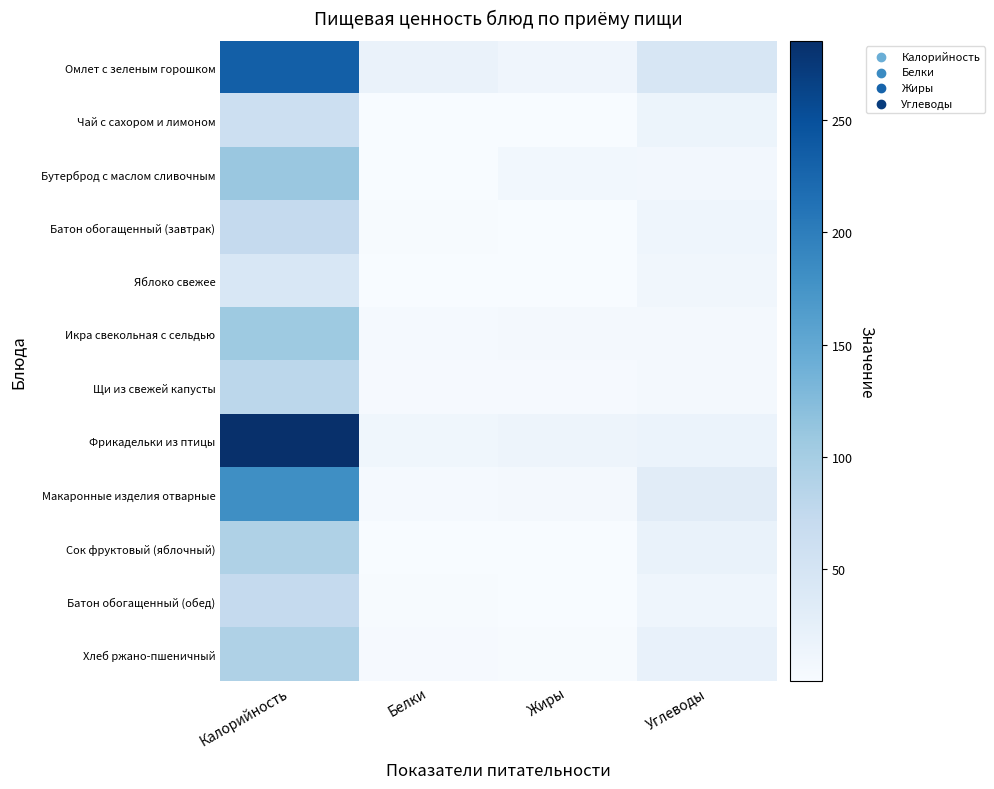

Reading left to right, extract all data points from this chart.

Омлет с зеленым горошком: Калорийность=232.9	Белки=18.8	Жиры=12.3	Углеводы=44.8
Чай с сахором и лимоном: Калорийность=62.0	Белки=0.3	Жиры=0.1	Углеводы=15.2
Бутерброд с маслом сливочным: Калорийность=110.0	Белки=1.1	Жиры=8.4	Углеводы=7.5
Батон обогащенный (завтрак): Калорийность=71.9	Белки=2.0	Жиры=1.2	Углеводы=13.0
Яблоко свежее: Калорийность=44.4	Белки=0.4	Жиры=0.4	Углеводы=9.8
Икра свекольная с сельдью: Калорийность=106.8	Белки=4.2	Жиры=4.6	Углеводы=6.1
Щи из свежей капусты: Калорийность=79.9	Белки=2.8	Жиры=2.3	Углеводы=6.4
Фрикадельки из птицы: Калорийность=285.2	Белки=10.8	Жиры=14.0	Углеводы=17.8
Макаронные изделия отварные: Калорийность=181.0	Белки=4.5	Жиры=4.8	Углеводы=31.3
Сок фруктовый (яблочный): Калорийность=92.0	Белки=1.0	Жиры=0.2	Углеводы=19.2
Батон обогащенный (обед): Калорийность=71.9	Белки=2.0	Жиры=1.2	Углеводы=13.0
Хлеб ржано-пшеничный: Калорийность=92.0	Белки=3.2	Жиры=1.7	Углеводы=20.4